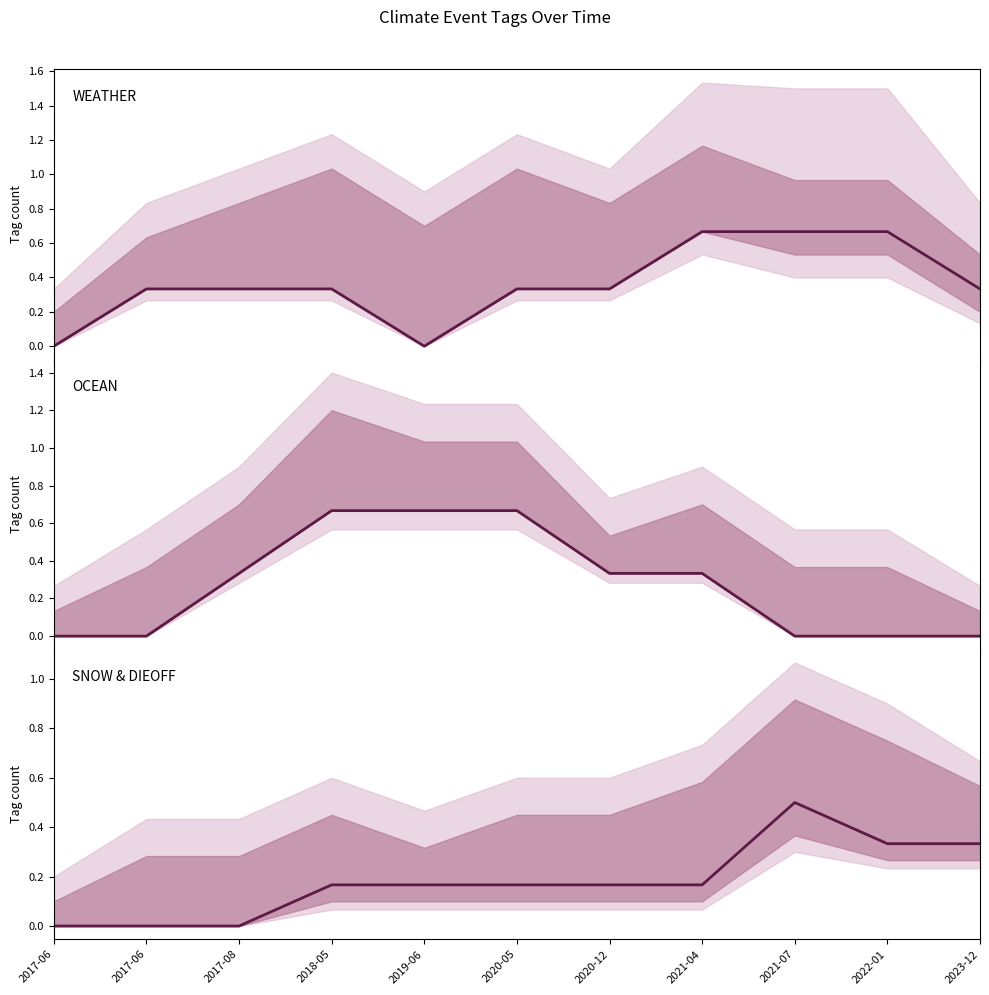

What is the value of the WEATHER point at the 8th from the left?

0.7